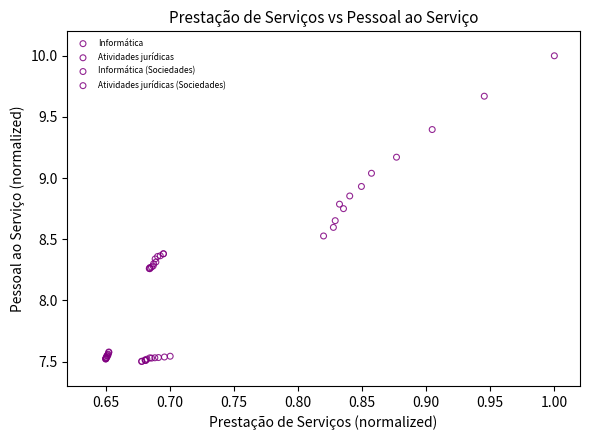

Which series has the widest spread of Y values?

Informática (Sociedades)